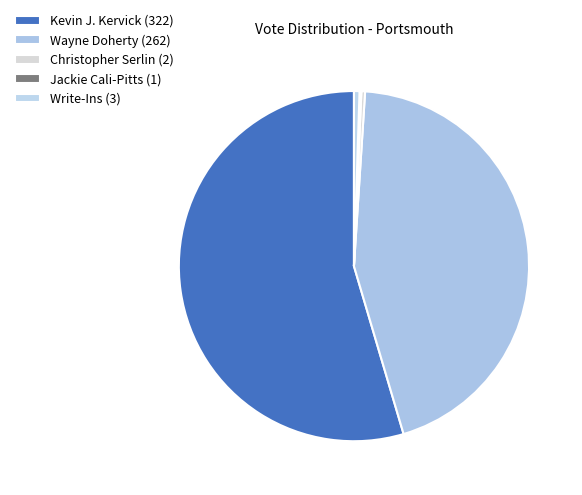

The Christopher Serlin slice represents 11% of the pie. True or false?

False